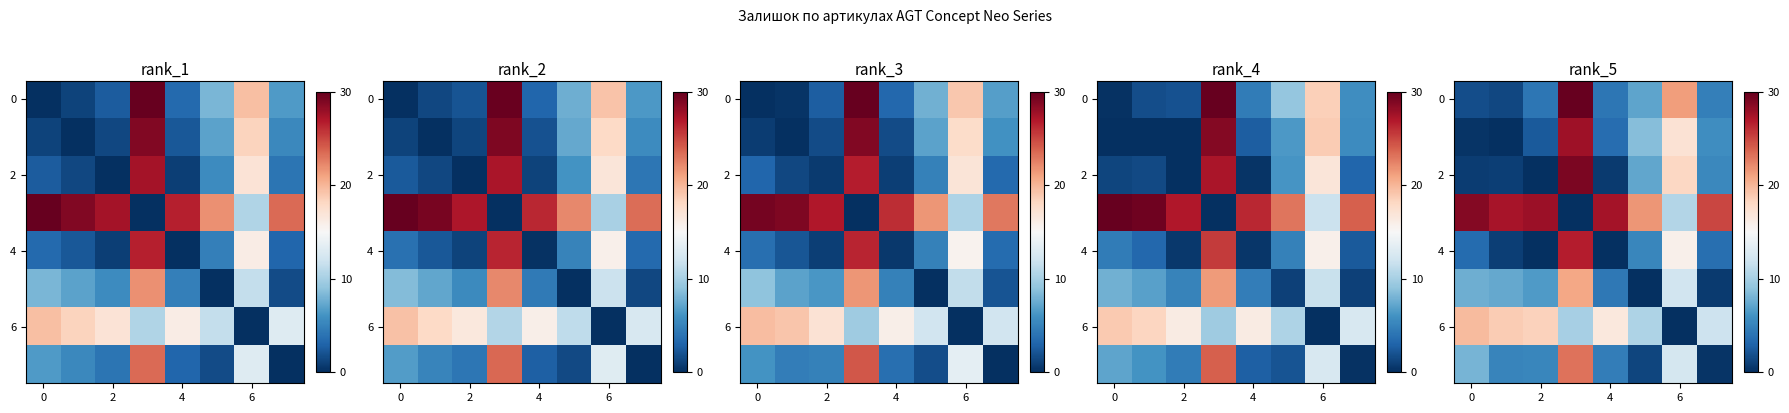

Between 2 and 6, which series saw the biggest shift?

row_0